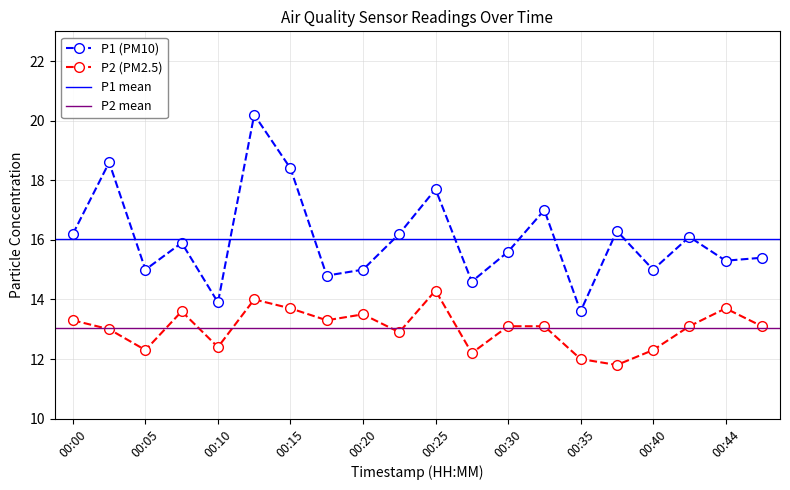

Is the value of P2 at 00:20 greater than the value of P1 at 00:35?

No